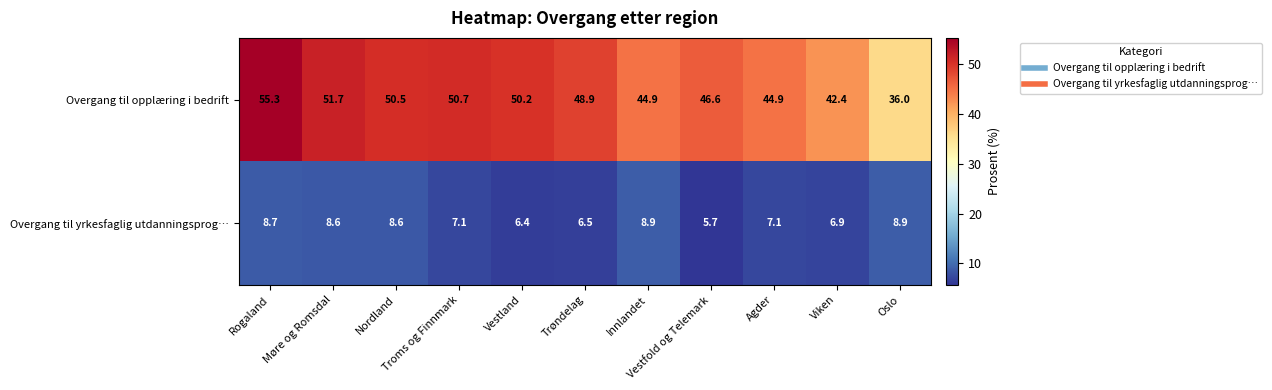

How many data points in Overgang til opplæring i bedrift are above 48?

6